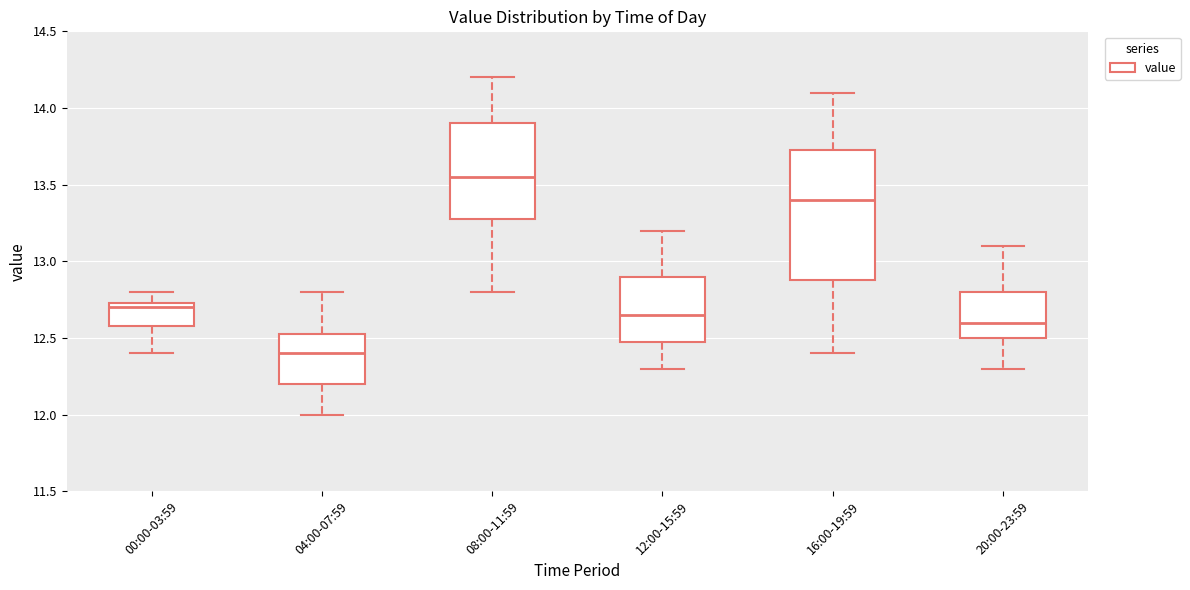

Reading left to right, transcribe this box plot: for each box, give where its median line is, the range the box spans, and where its two whiskers end, as read against the y-axis. The values are not printed on the chart, so give them approximately, as read against the axis.

00:00-03:59: median 12.70, box 12.60 to 12.75, whiskers 12.40 to 12.80
04:00-07:59: median 12.40, box 12.20 to 12.55, whiskers 12.00 to 12.80
08:00-11:59: median 13.55, box 13.30 to 13.90, whiskers 12.80 to 14.20
12:00-15:59: median 12.65, box 12.50 to 12.90, whiskers 12.30 to 13.20
16:00-19:59: median 13.40, box 12.90 to 13.75, whiskers 12.40 to 14.10
20:00-23:59: median 12.60, box 12.50 to 12.80, whiskers 12.30 to 13.10